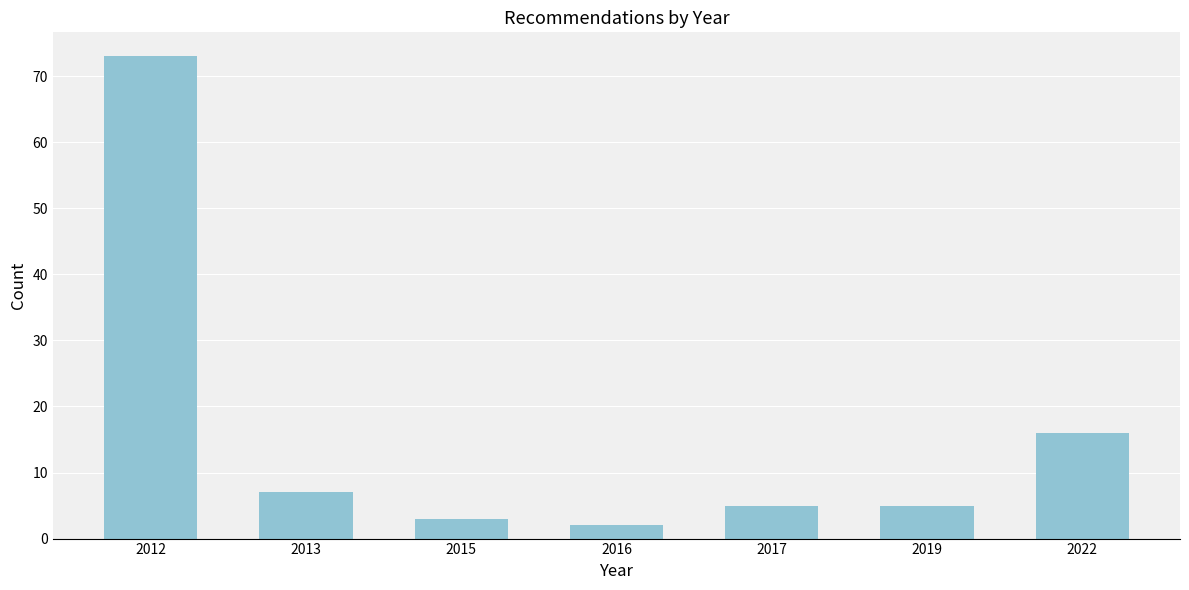

Reading left to right, transcribe all the data shown in this chart.

2012=73	2013=7	2015=3	2016=2	2017=5	2019=5	2022=16